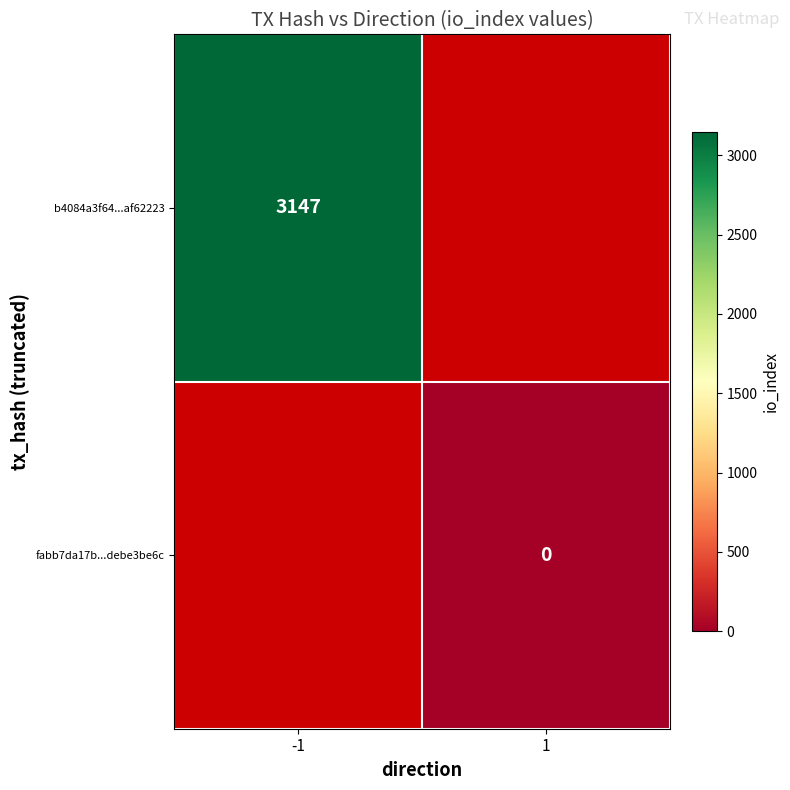

Is it true that b4084a3f64...af62223 equals 1387 at -1?

False